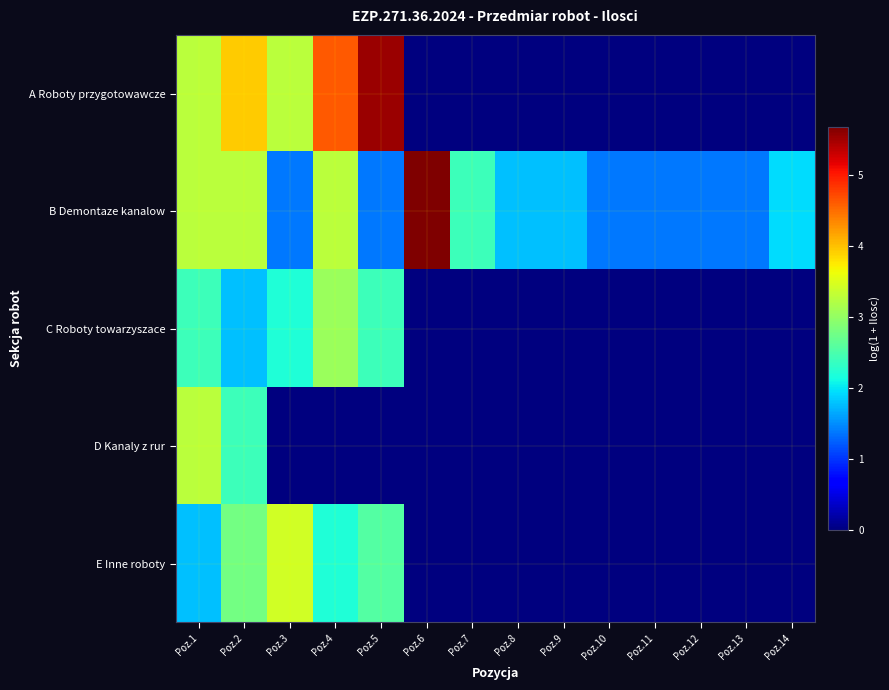

Between Poz.14 and Poz.5, which is larger?

Poz.5